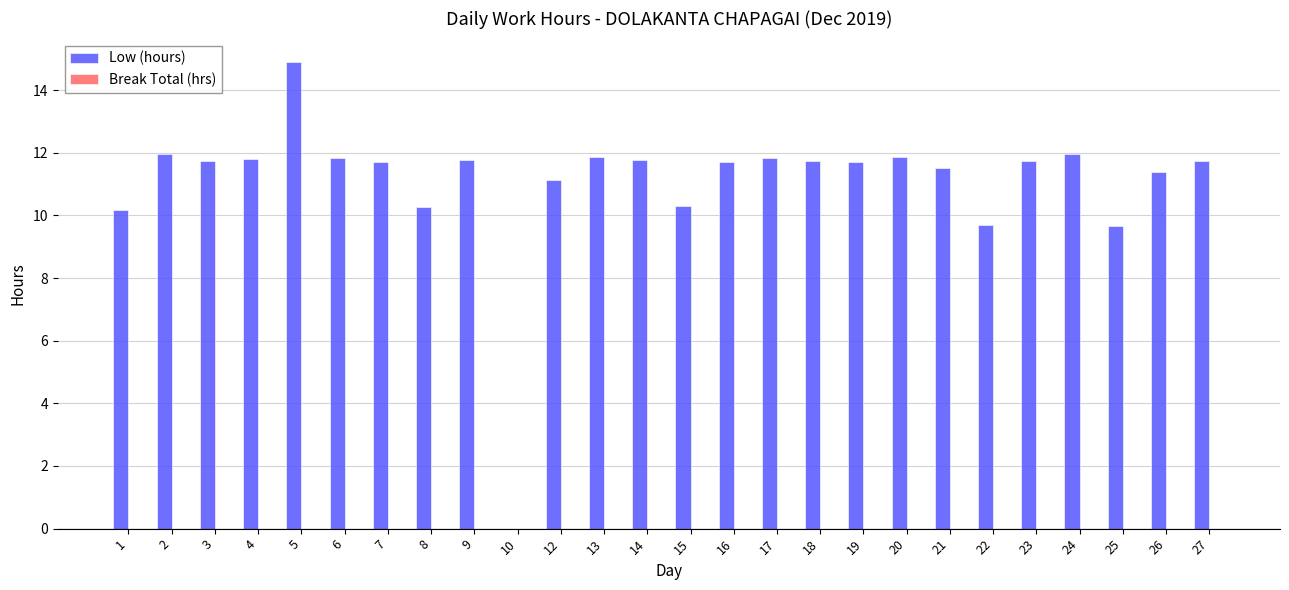

Are the bars horizontal?

No